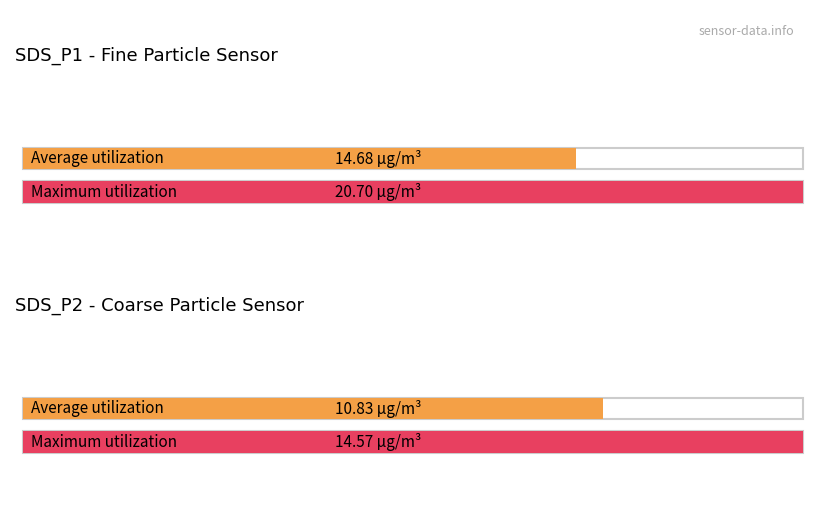

What are all the series names shown in the legend?

SDS_P1, SDS_P2